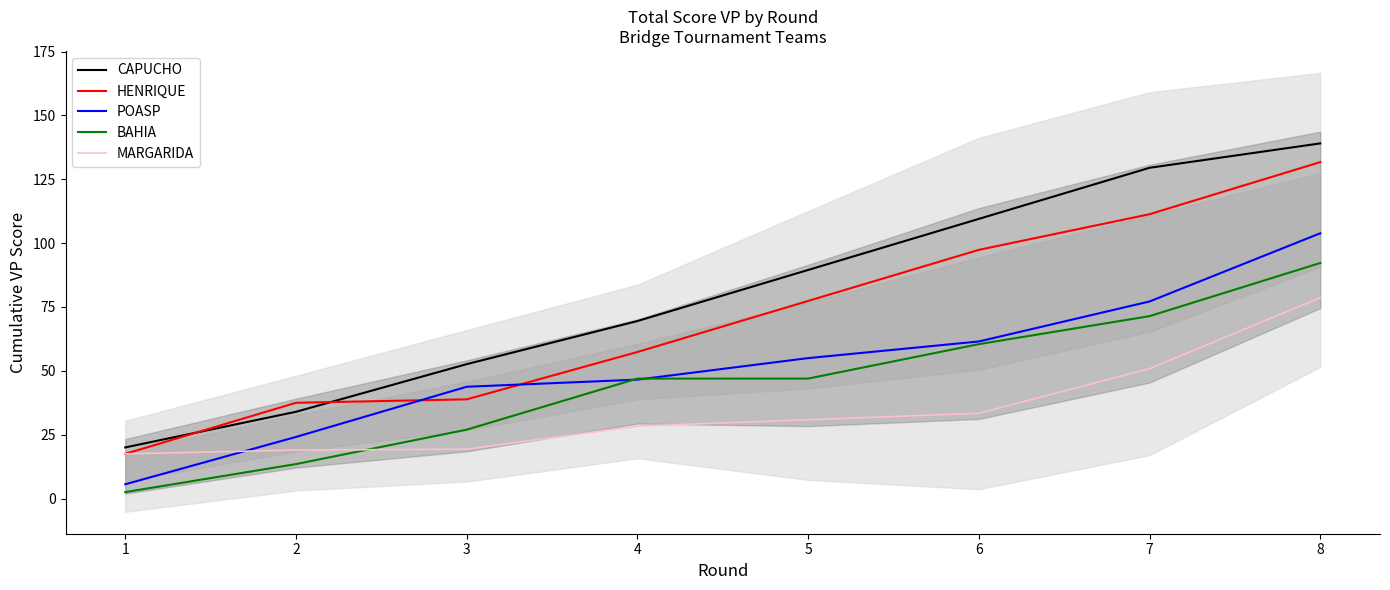

True or false: BAHIA has more than 2 interior local peaks.

False